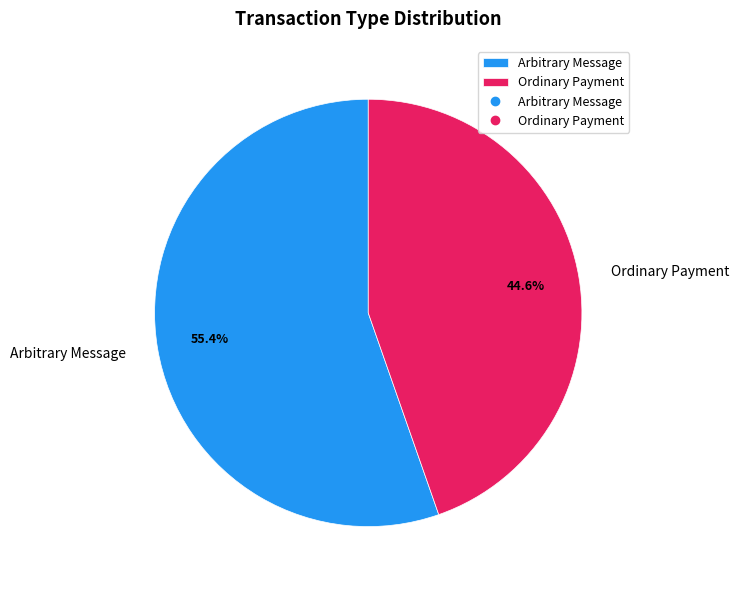

To the nearest percent, what is the difference between the largest and smallest slice percentages?

11%